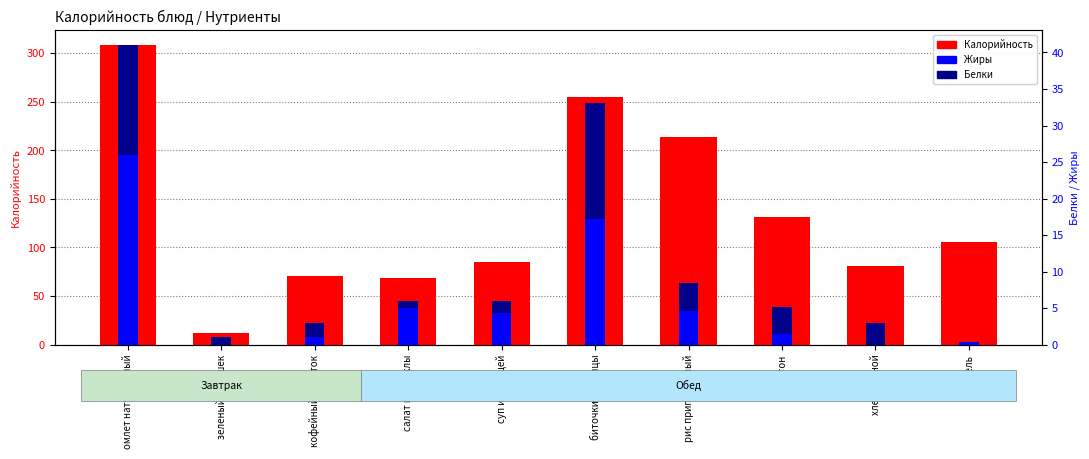

At how many categories does at least one series exceed 111?

4